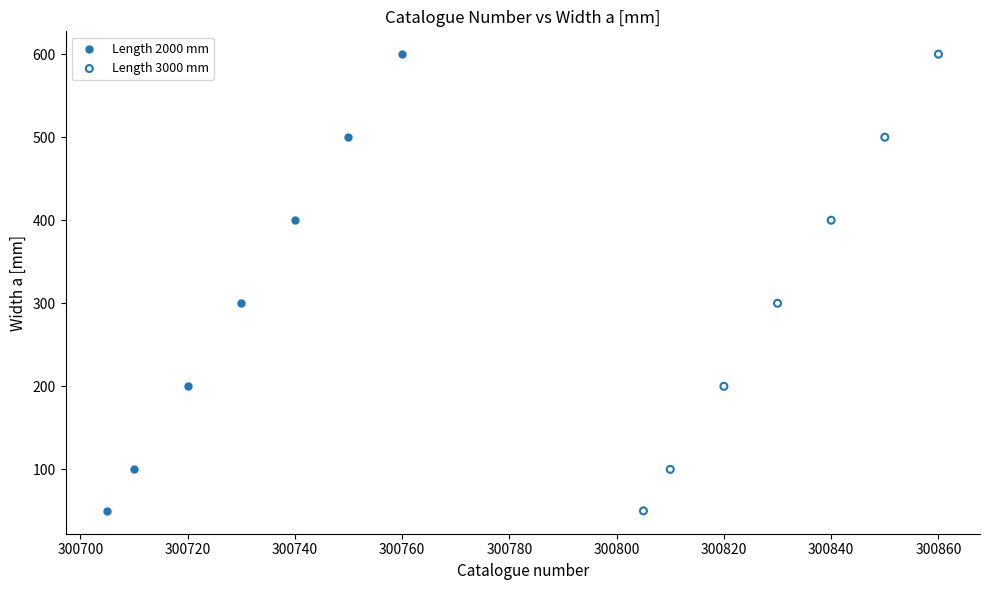

What are all the series names shown in the legend?

Length 2000 mm, Length 3000 mm